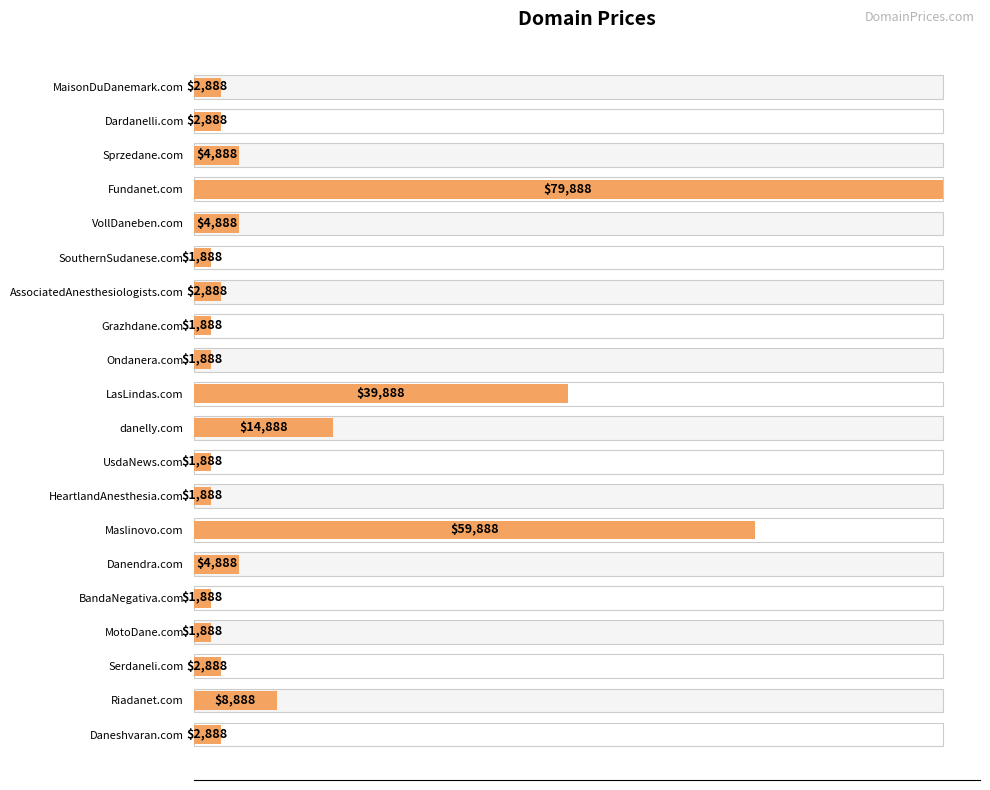

What is the average value?

12288